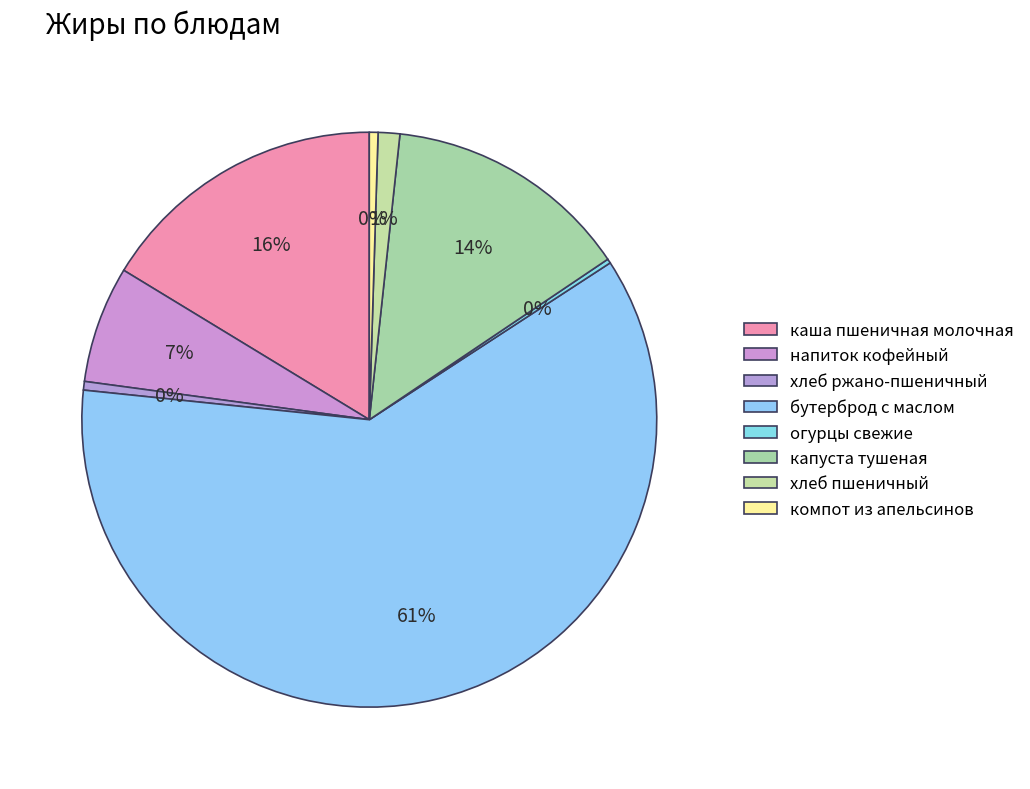

Is капуста тушеная the majority of the pie?

No